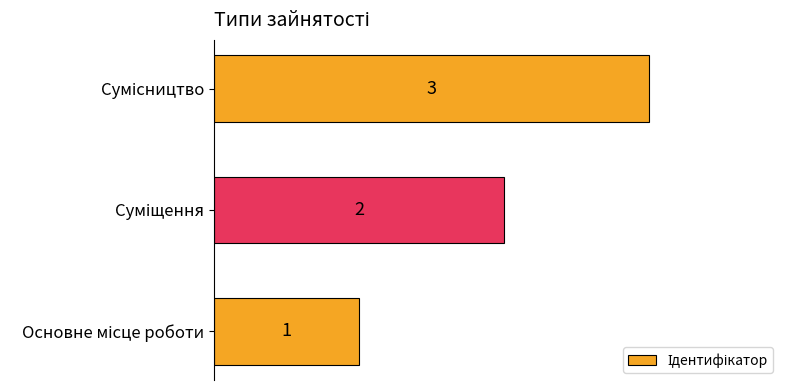

What is the maximum value shown in the chart?

3